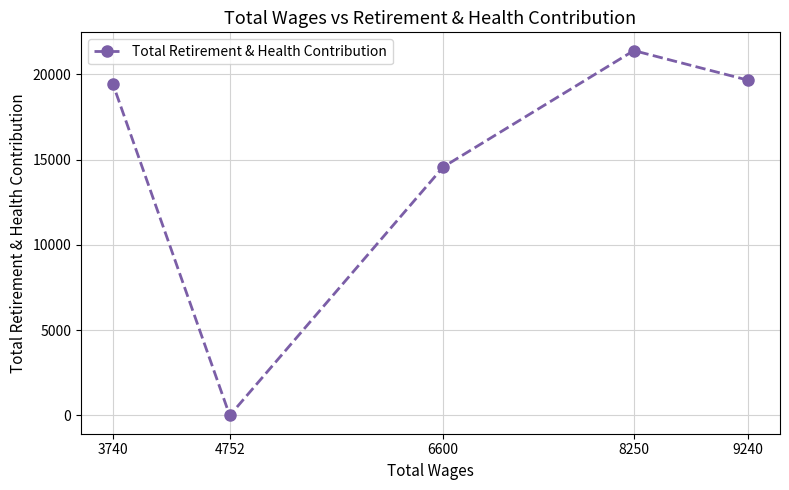

Where is the data nearest to the value 10695?

6600